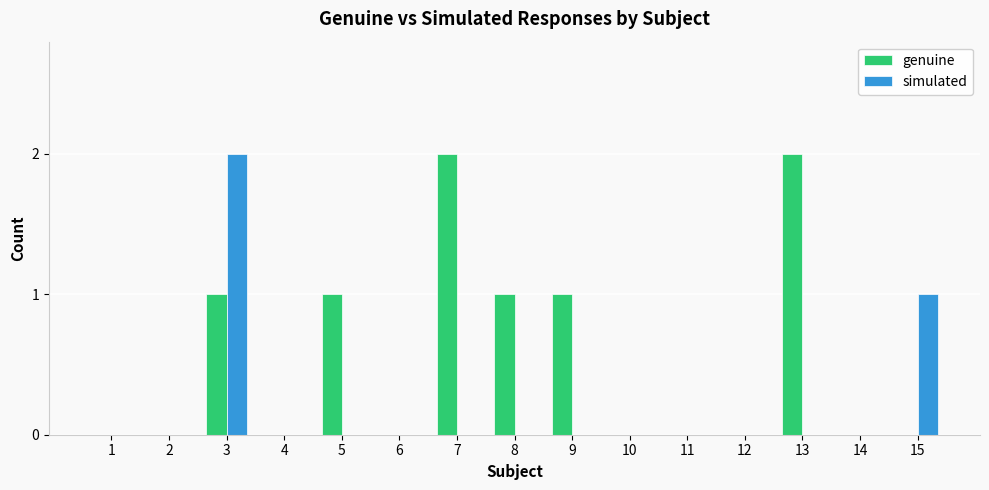

Reading right to left, what are all the values shown in this chart?

genuine: 0	0	2	0	0	0	1	1	2	0	1	0	1	0	0
simulated: 1	0	0	0	0	0	0	0	0	0	0	0	2	0	0